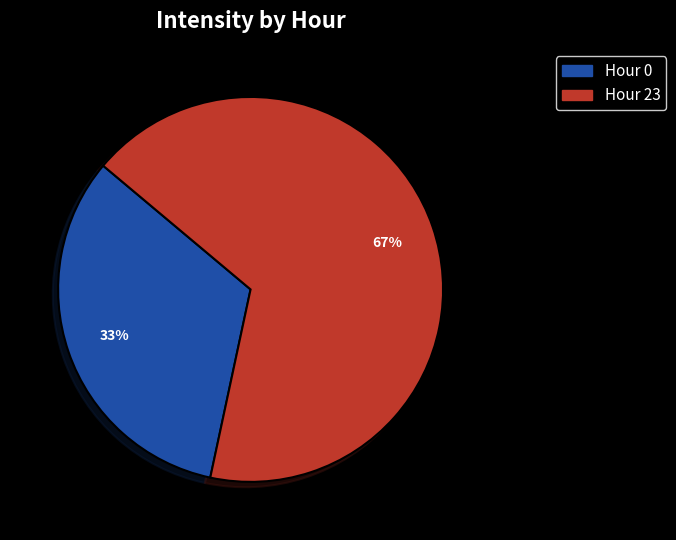

Does any single category account for the majority?

Yes